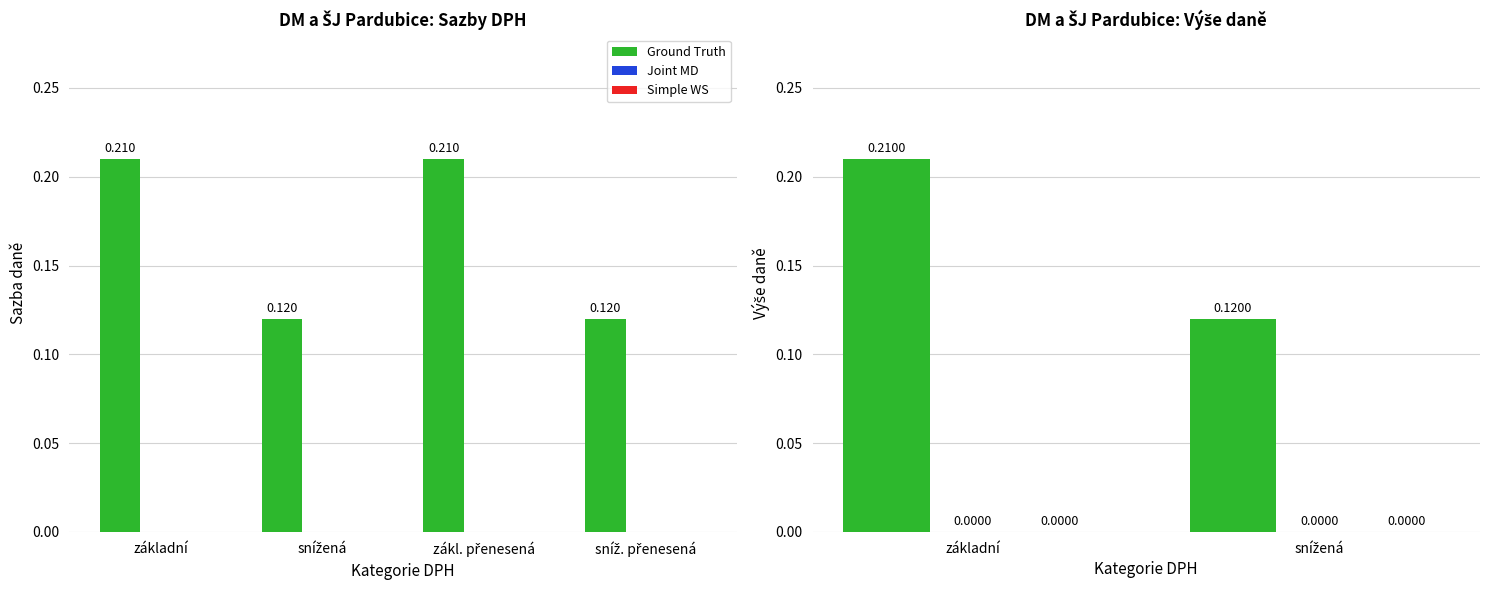

What is the label of the 1st bar from the right?

snížená